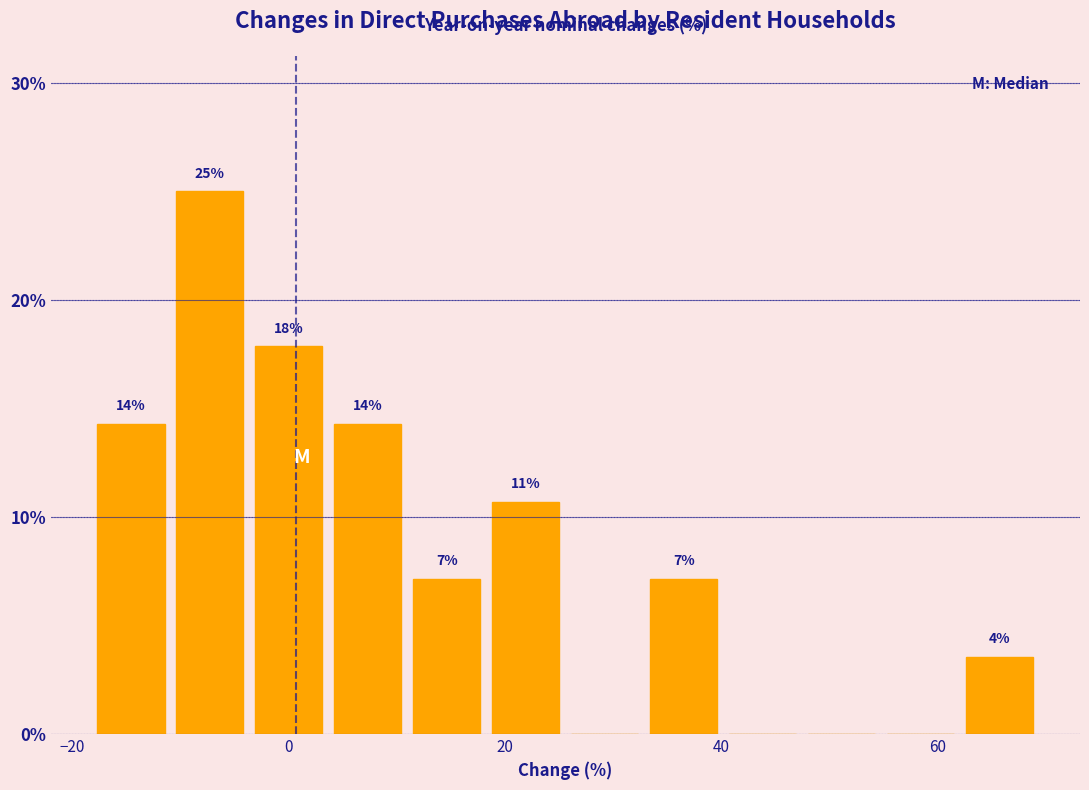

Around what value on the x-axis is the tallest bar? Give the approximate position of its centre, as read against the axis.

-8